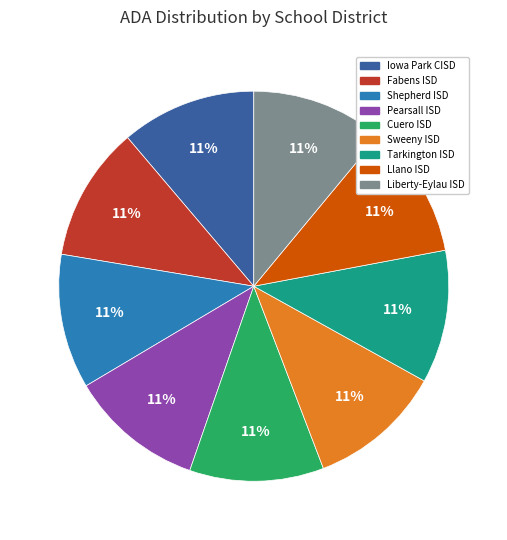

Combined, do Pearsall ISD and Liberty-Eylau ISD account for over 50%?

No